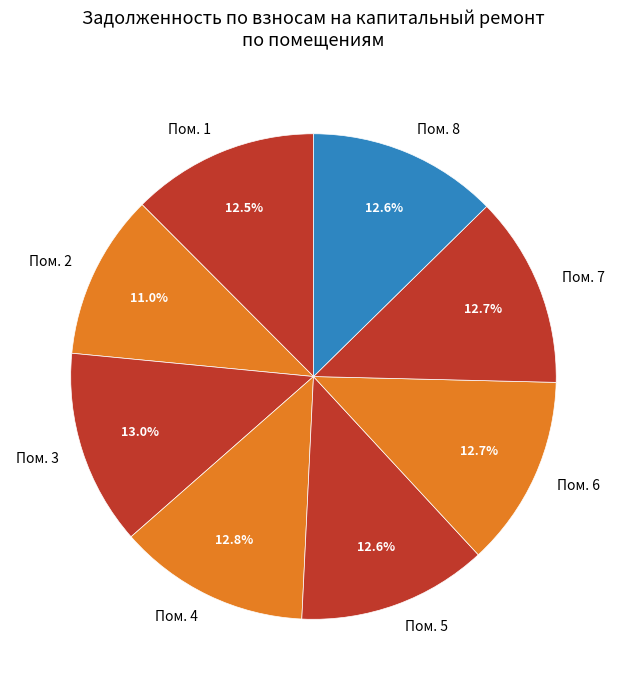

What is the ratio of the value at Пом. 5 to the value at Пом. 8?

1.0